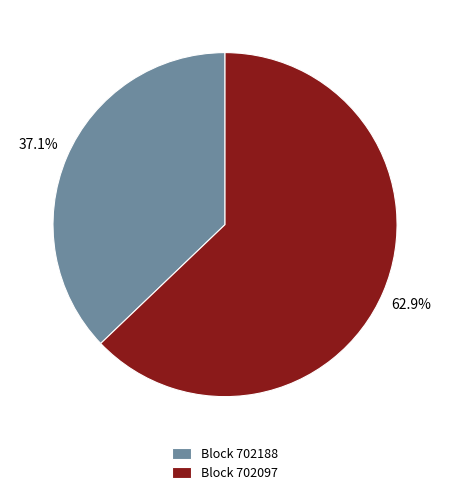

How many segments does this pie chart have?

2